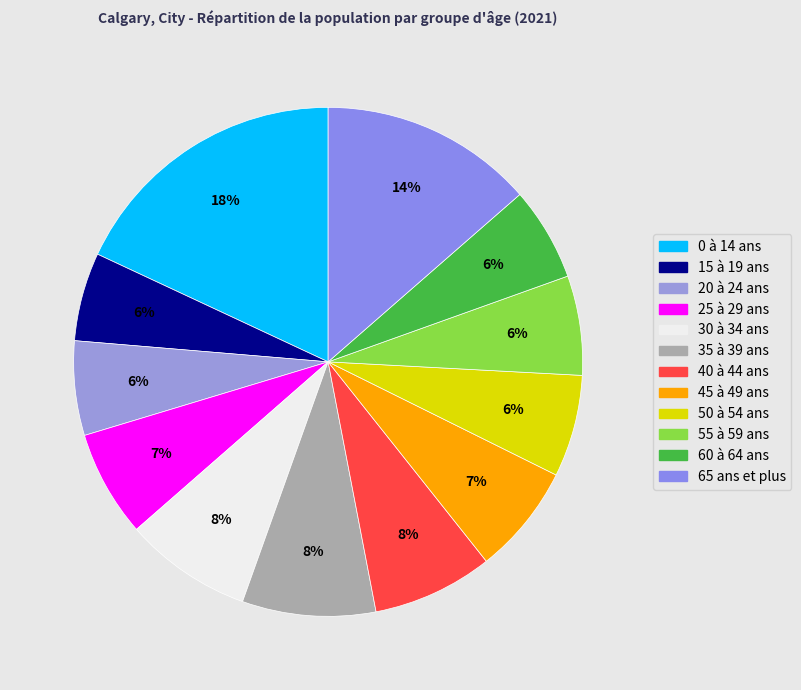

Rank the categories by value from lowest to highest.

15 à 19 ans, 60 à 64 ans, 20 à 24 ans, 55 à 59 ans, 50 à 54 ans, 25 à 29 ans, 45 à 49 ans, 40 à 44 ans, 30 à 34 ans, 35 à 39 ans, 65 ans et plus, 0 à 14 ans